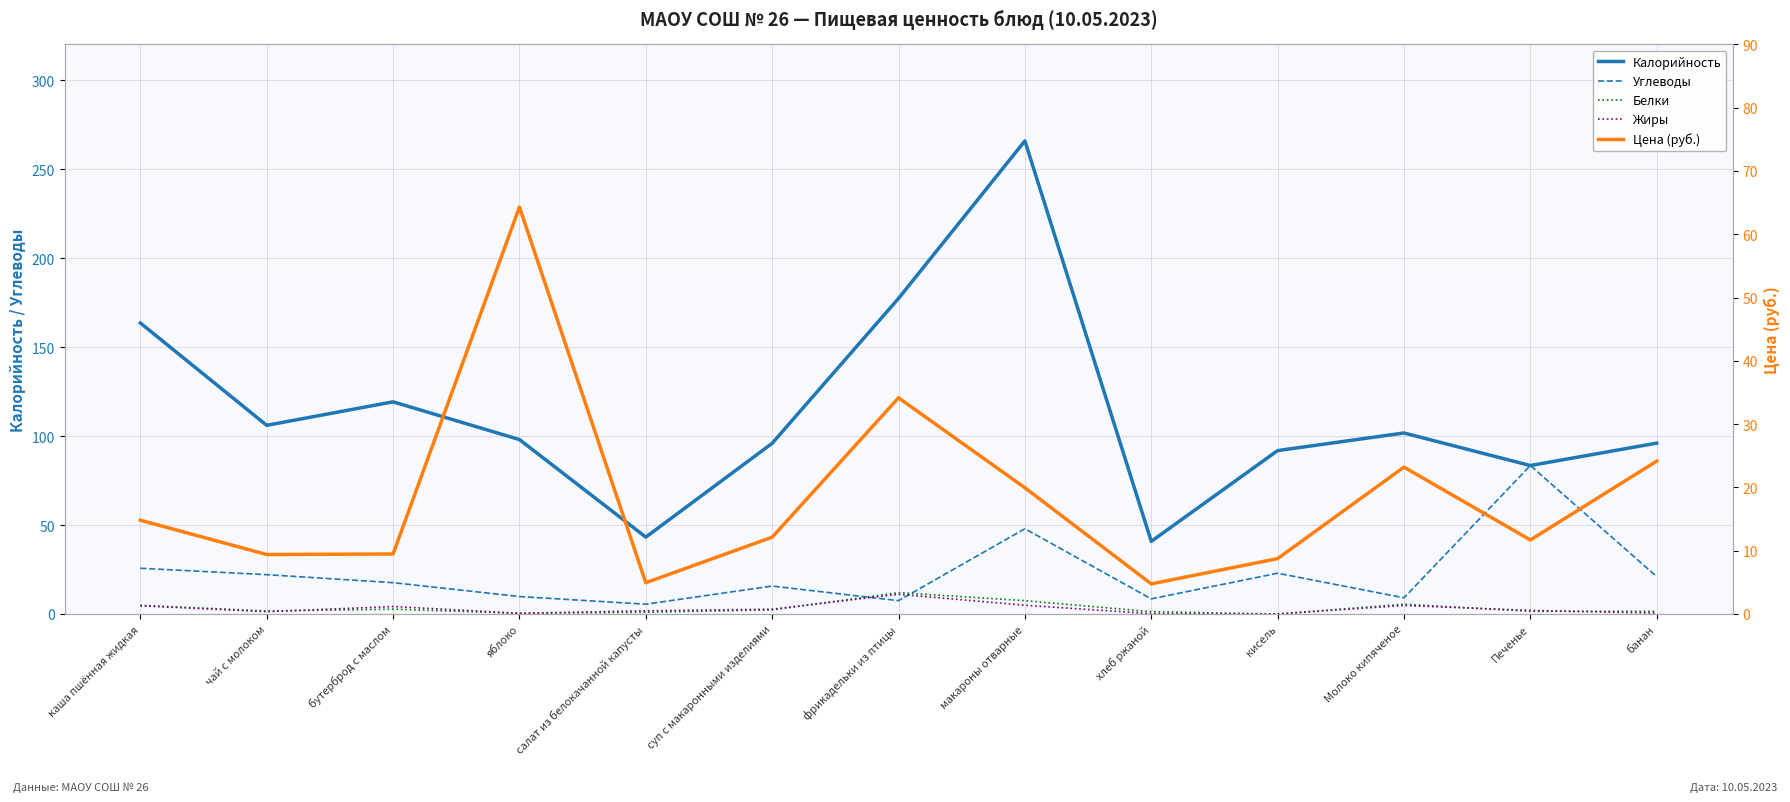

True or false: Белки and Калорийность cross at least once.

False